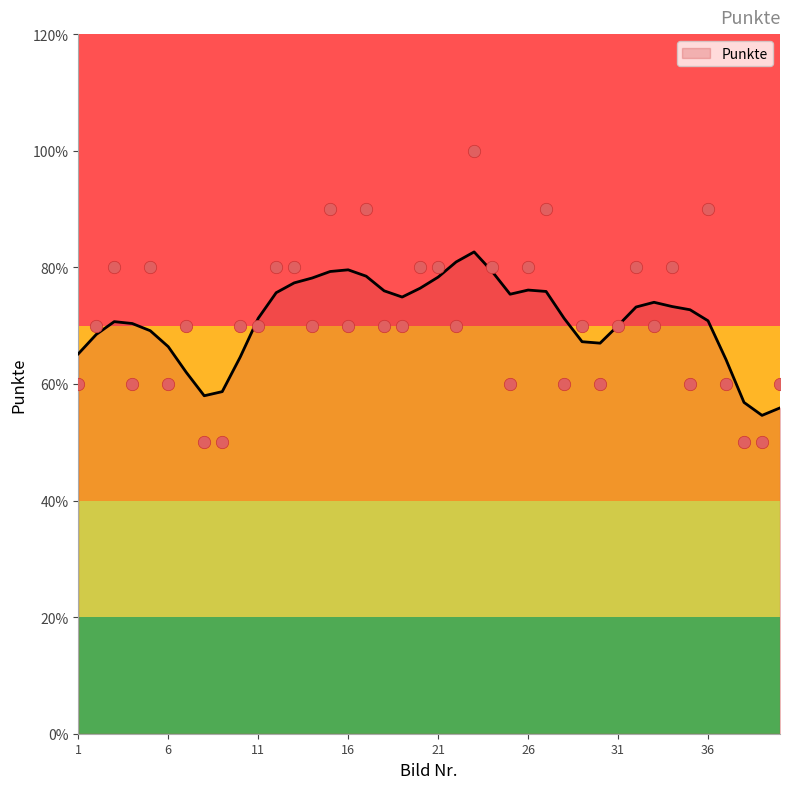

What is the change in value from 19 to 27?

+2